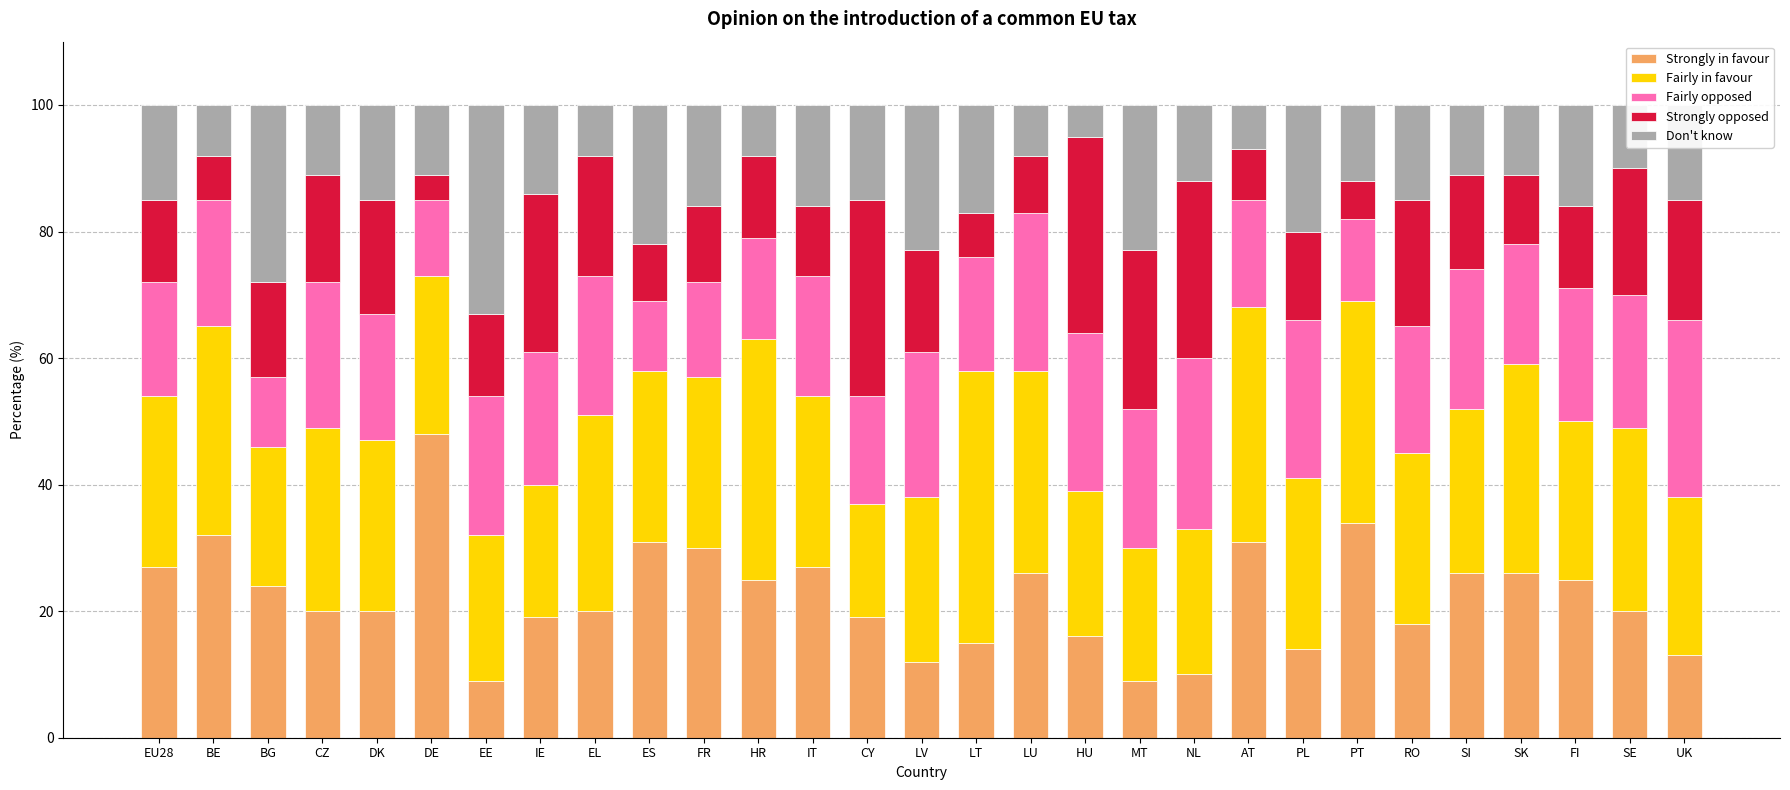

What is the minimum value for Strongly in favour?

9